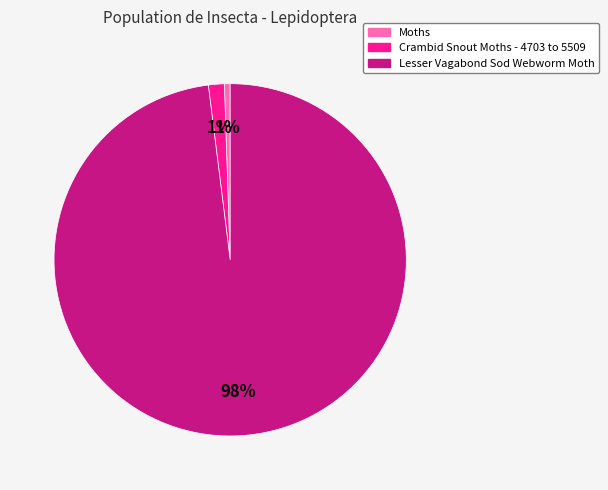

To the nearest percent, what is the combined percentage of Moths and Lesser Vagabond Sod Webworm Moth?

99%